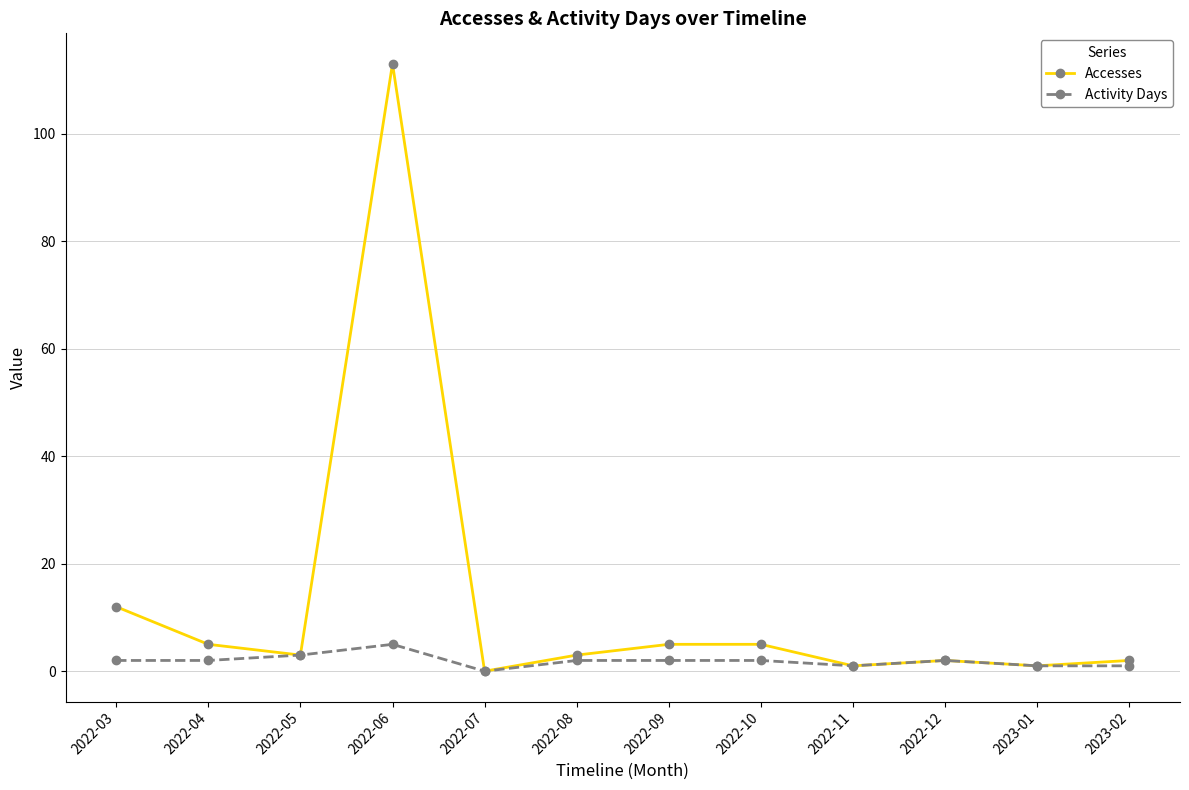

What is the total value across all series at 2022-03?

14